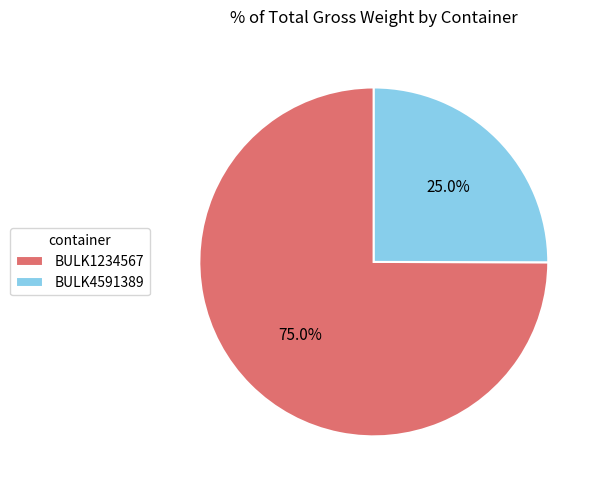

To the nearest percent, what is the average slice percentage?

50%